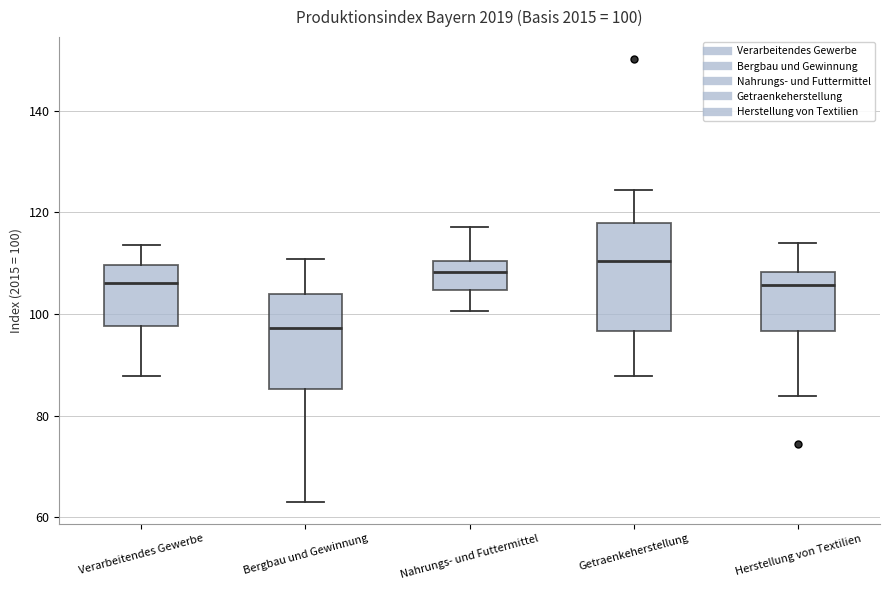

Which box's median line is the highest?

Getraenkeherstellung